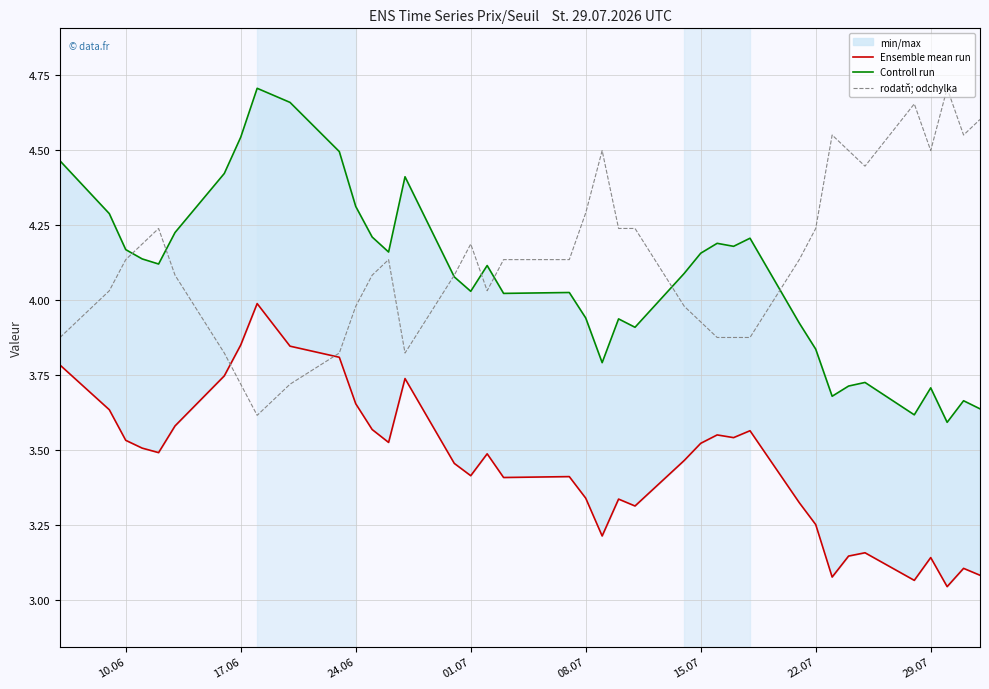

At which category is the sum across all series the highest?

8